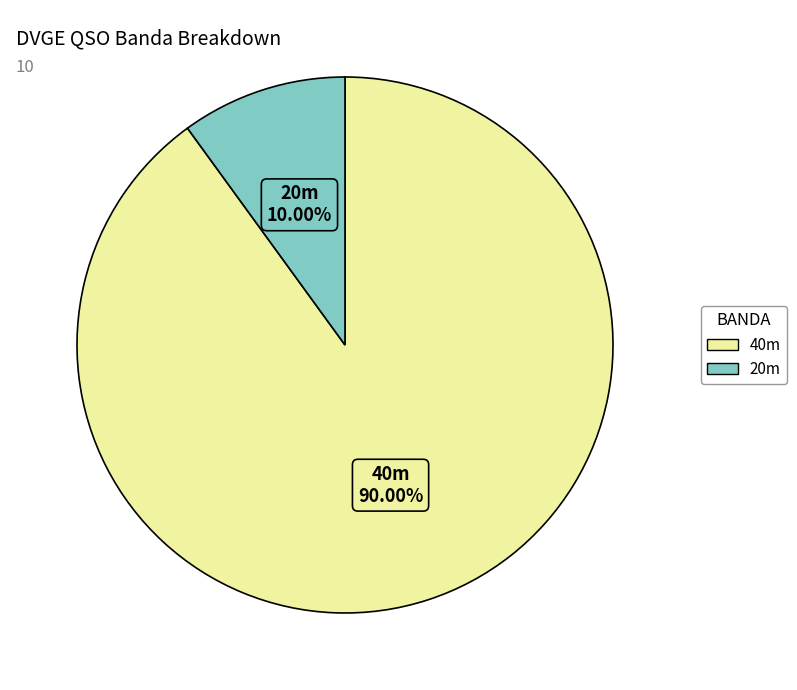

Does any single category account for the majority?

Yes